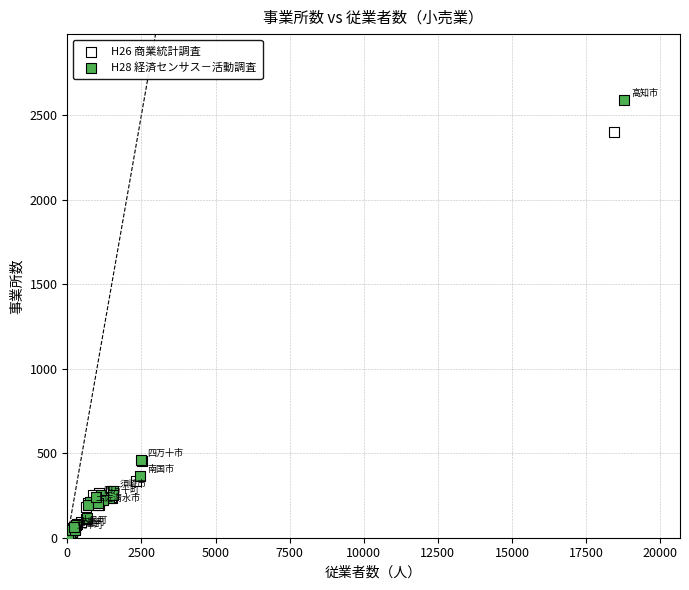

Which series contains the highest Y value?

H28 経済センサス－活動調査